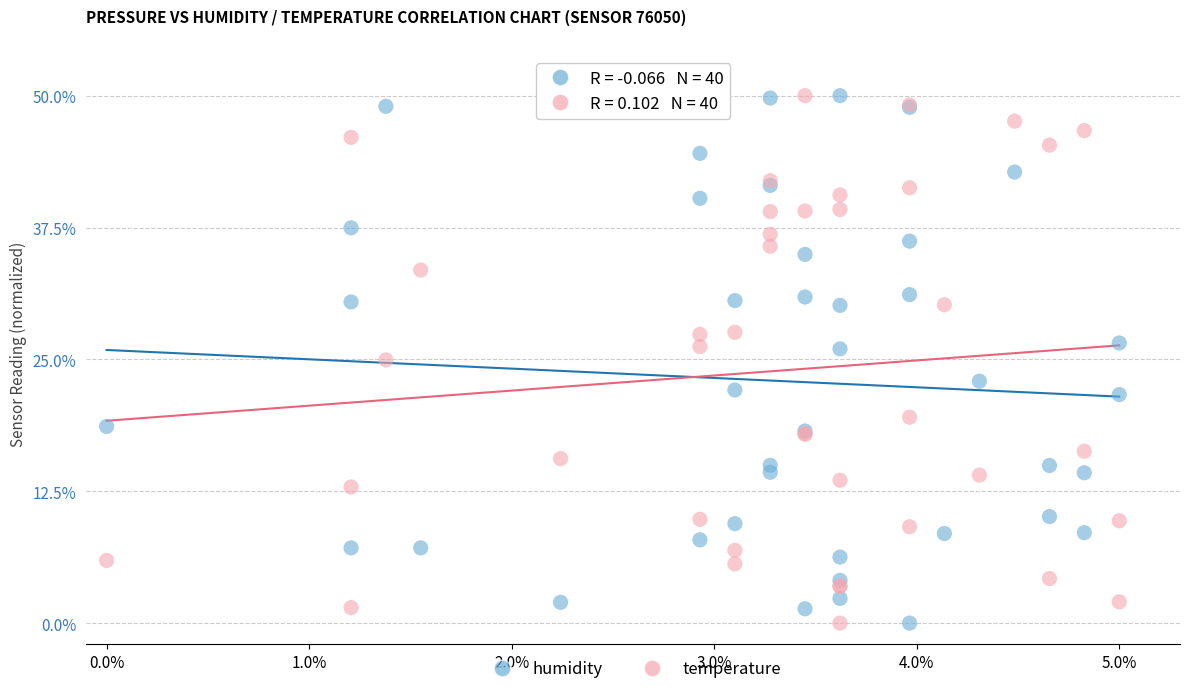

What are all the series names shown in the legend?

humidity, temperature